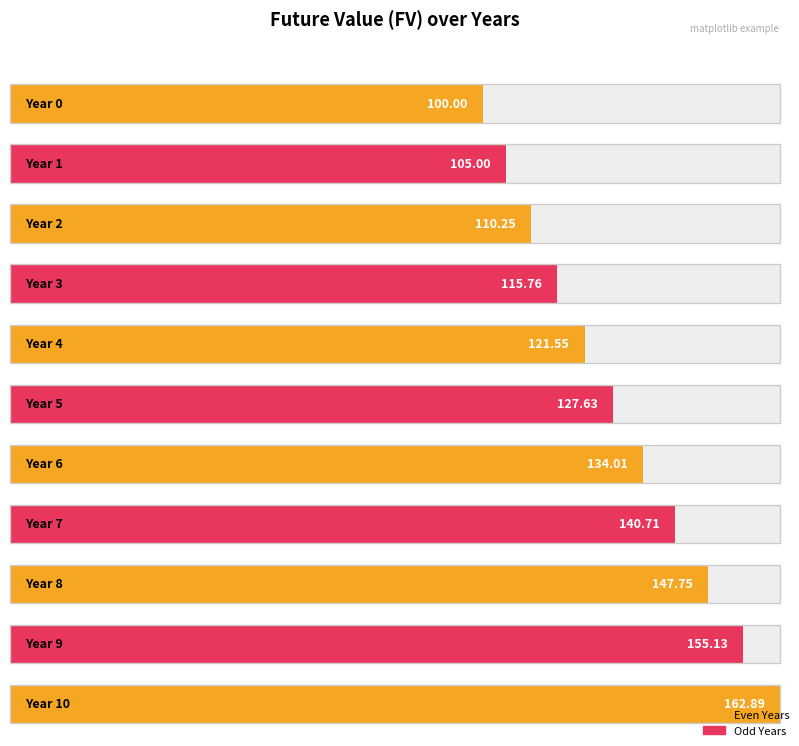

Reading right to left, list all the values displayed in this chart.

162.9	155.1	147.7	140.7	134.0	127.6	121.6	115.8	110.2	105.0	100.0